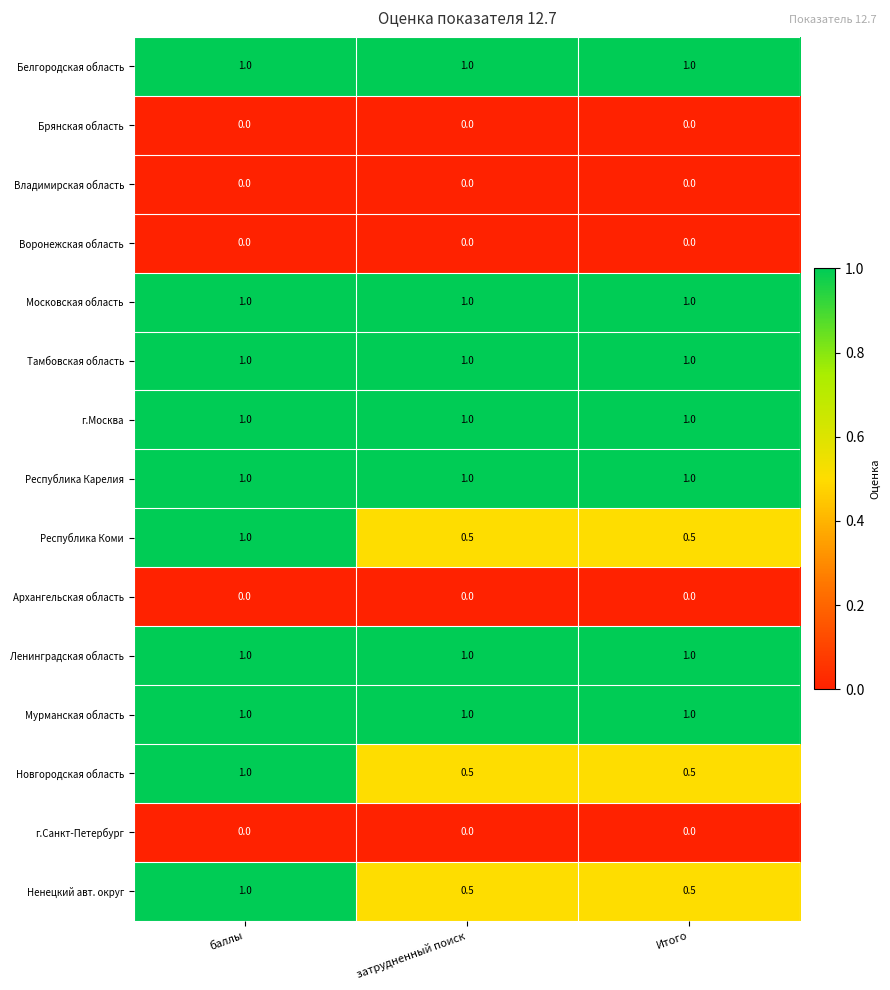

What is the spread (max minus min) of values at Итого?

1.0